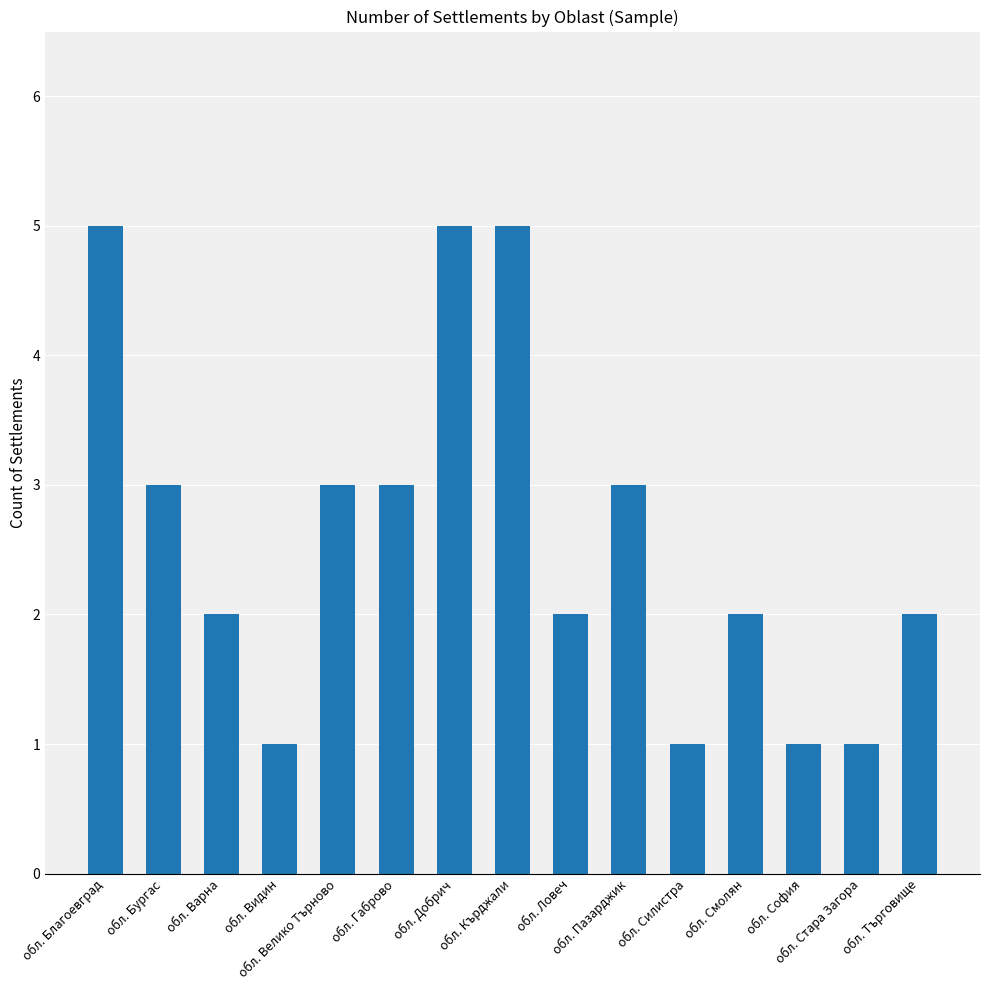

What is the difference between the maximum and second lowest values?

4